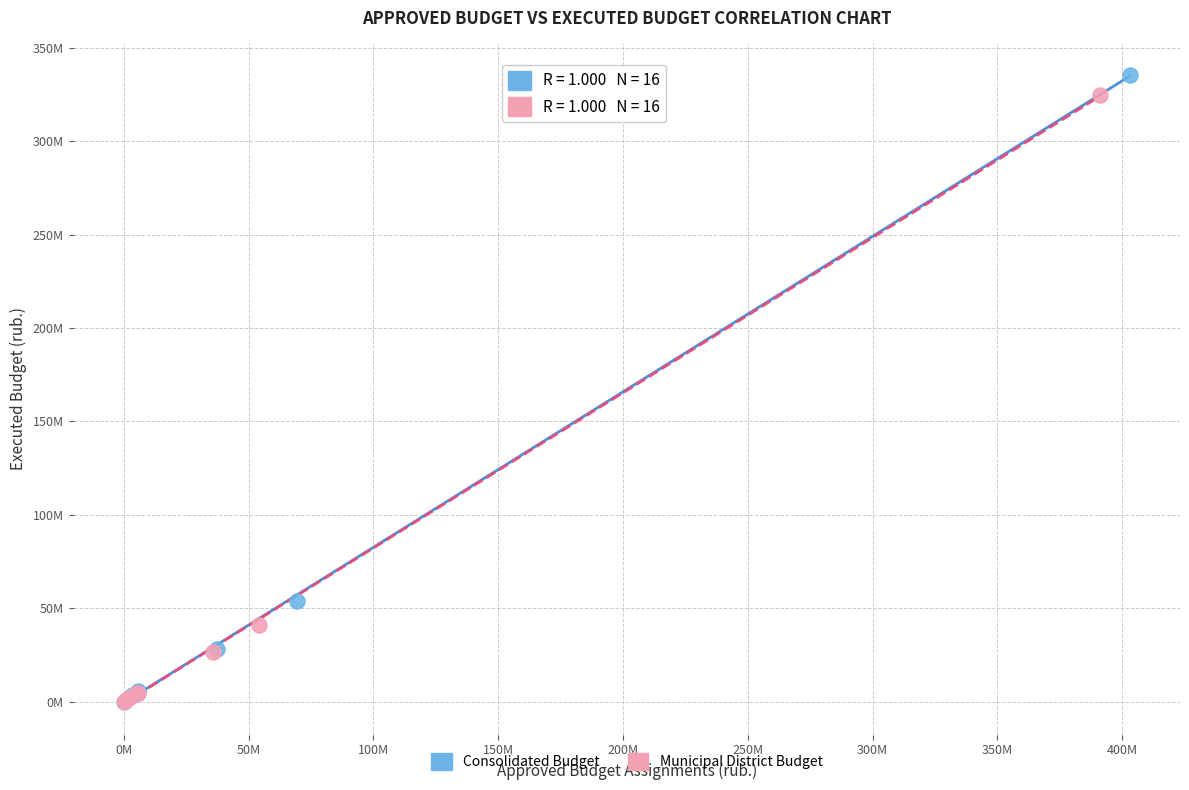

What are all the series names shown in the legend?

Consolidated Budget, Municipal District Budget